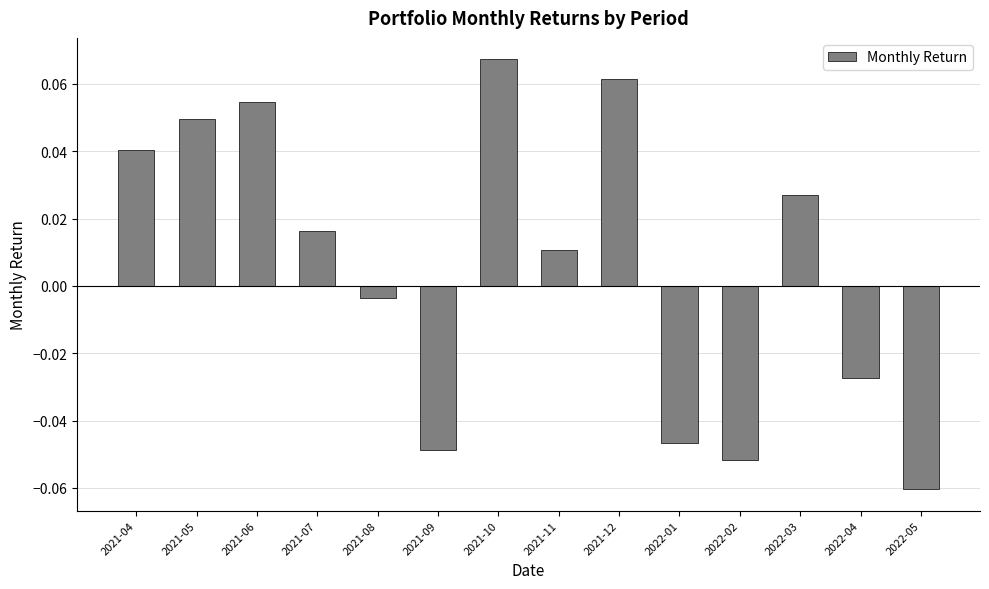

Rank the categories by value from highest to lowest.

2021-10, 2021-12, 2021-06, 2021-05, 2021-04, 2022-03, 2021-07, 2021-11, 2021-08, 2022-04, 2022-01, 2021-09, 2022-02, 2022-05